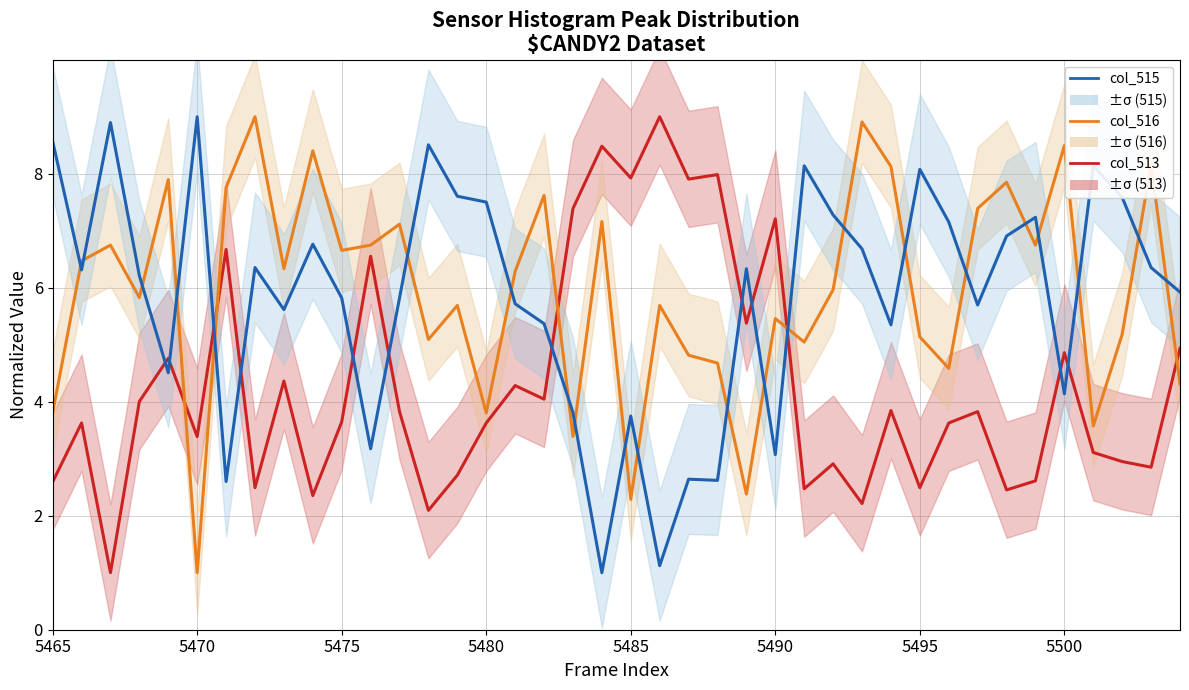

Does the chart display data point markers on the line(s)?

No